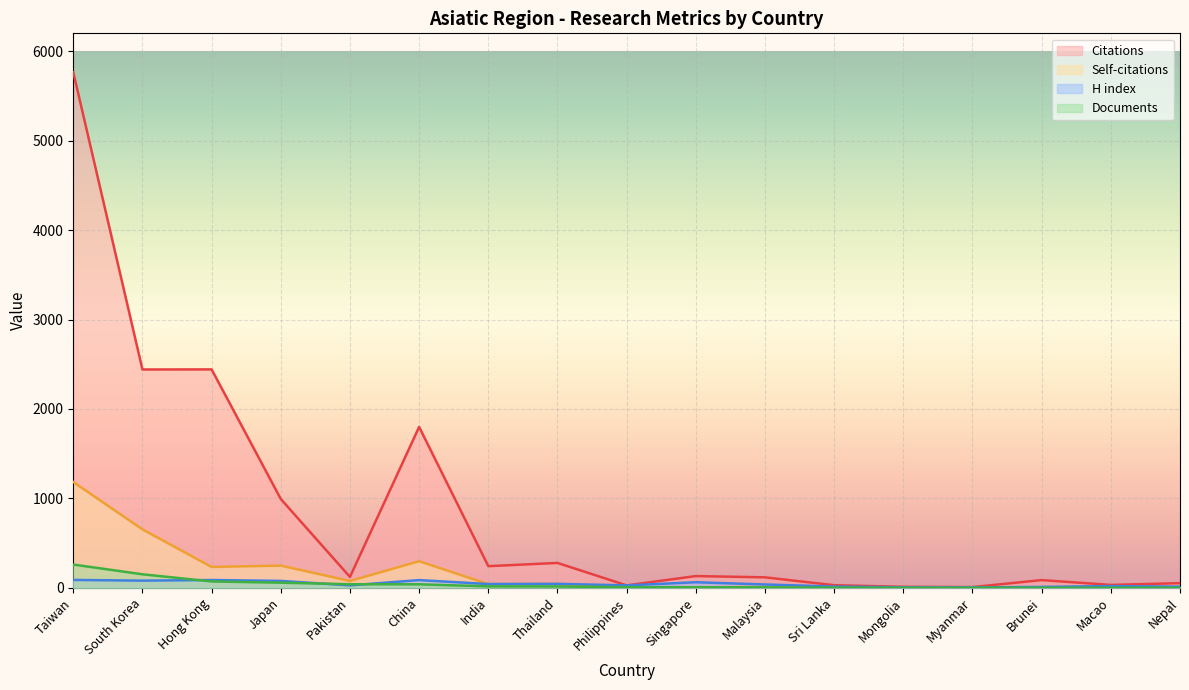

At which label does Citations first exceed 121?

Taiwan